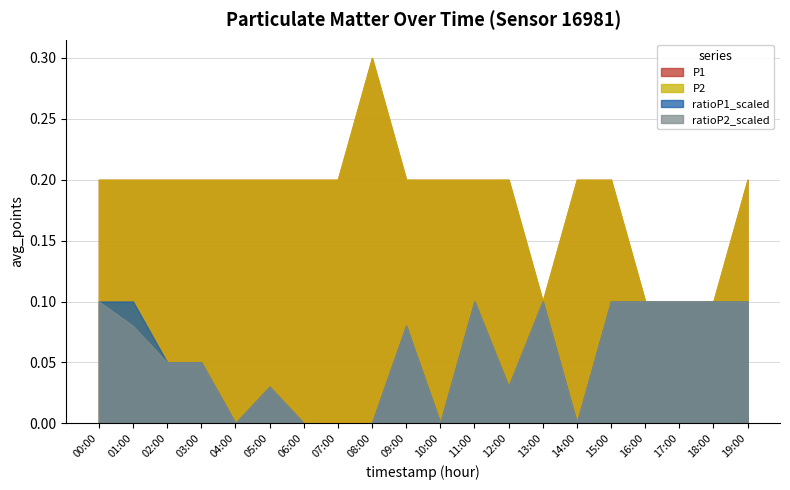

True or false: P1 has a value of 0.3 at 10:00.

False